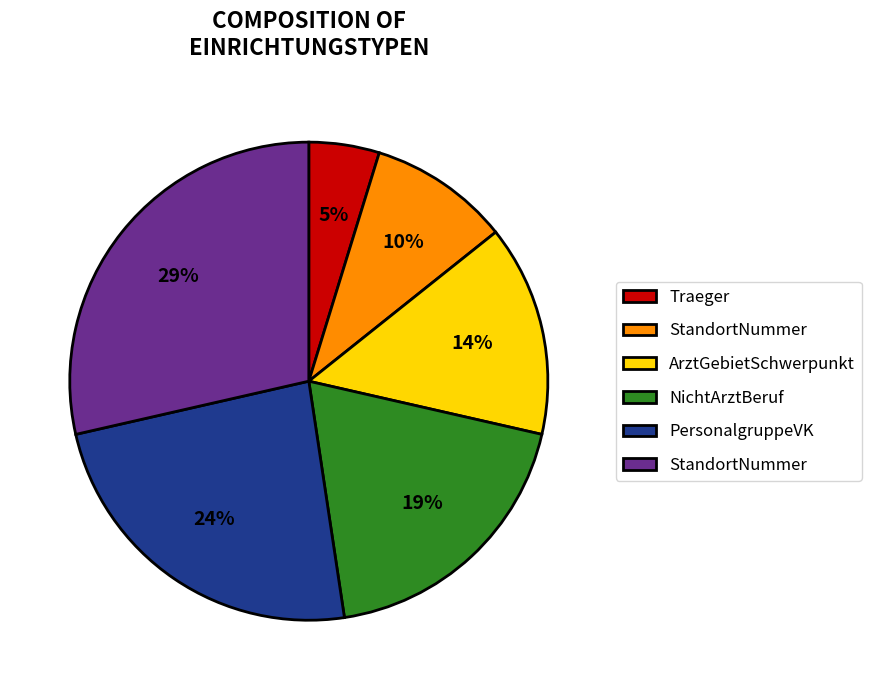

Is there any slice that represents more than half of the pie?

No